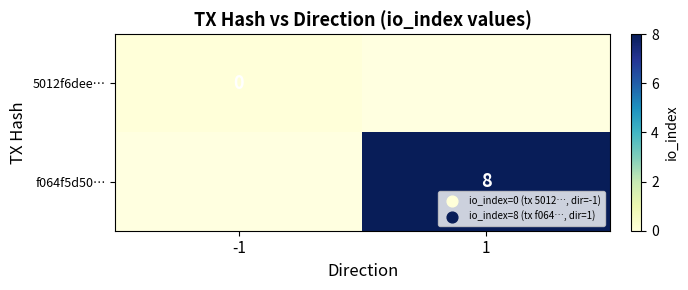

At how many categories does at least one series exceed 6?

1